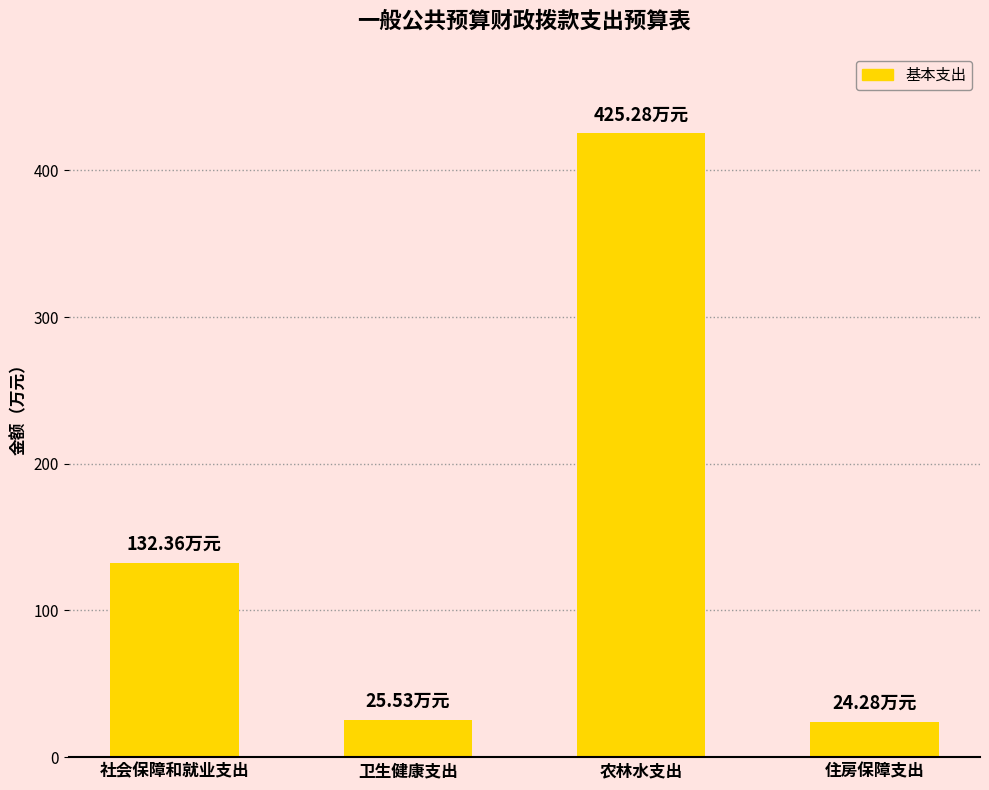

Where is the data nearest to the value 224?

社会保障和就业支出